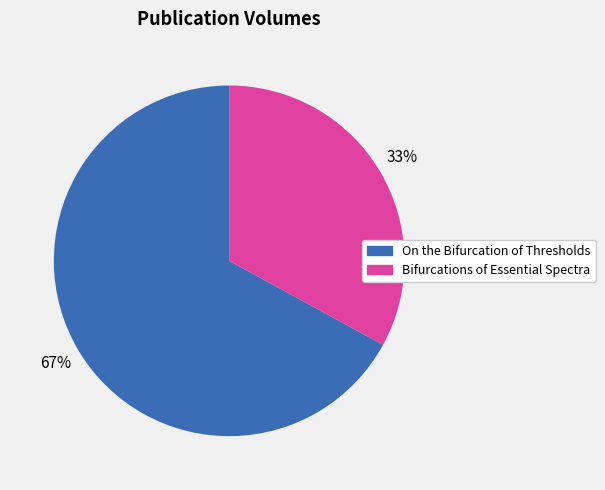

Which slice represents more than half of the pie?

On the Bifurcation of Thresholds